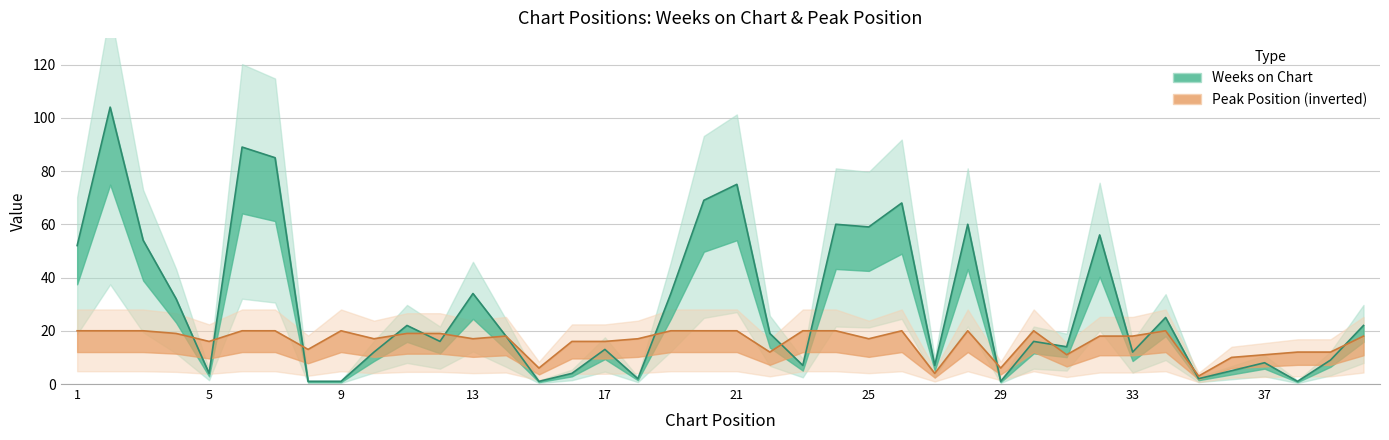

Where is the first local minimum for Peak Position?

5